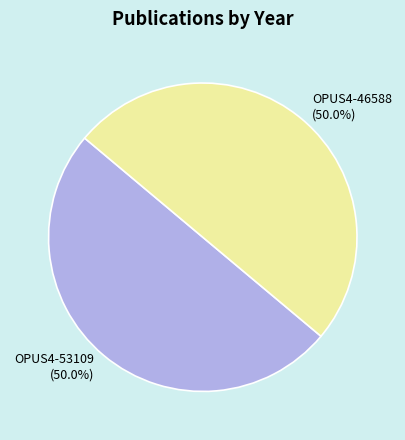

Approximately how many times larger is the value at OPUS4-46588 compared to OPUS4-53109?

1.0